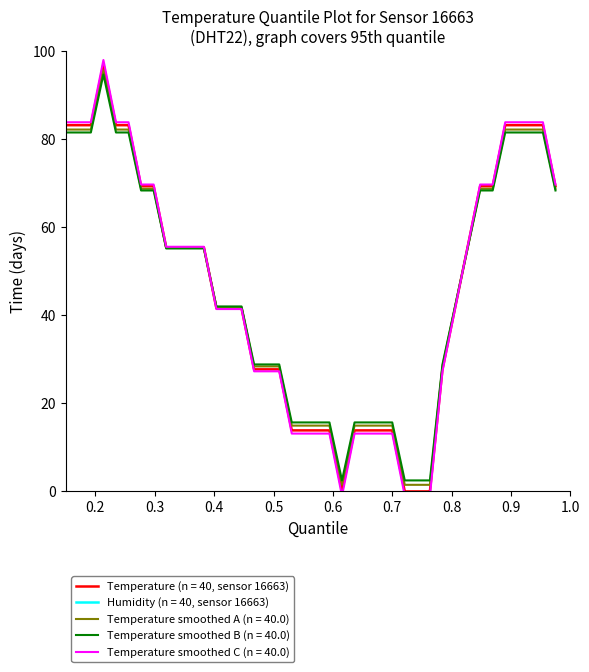

What is the difference between the maximum and minimum values?

97.0